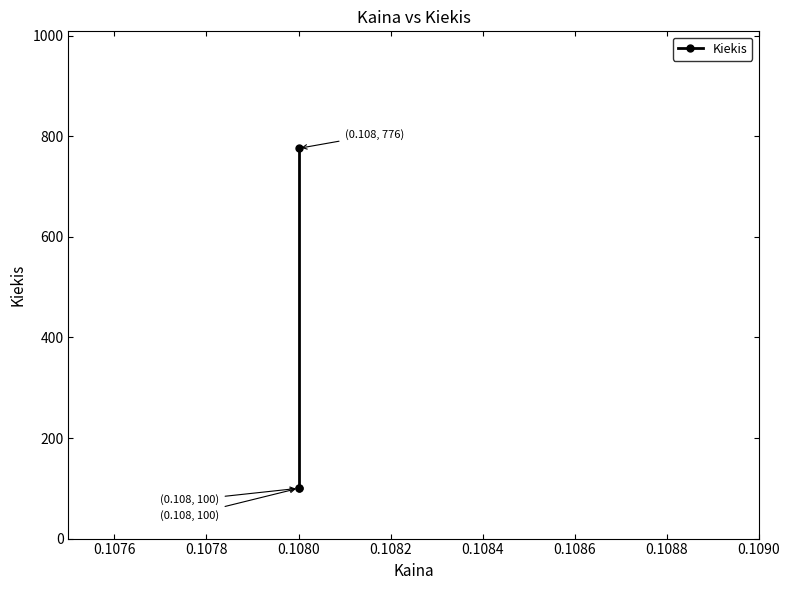

What is the maximum value shown in the chart?

776